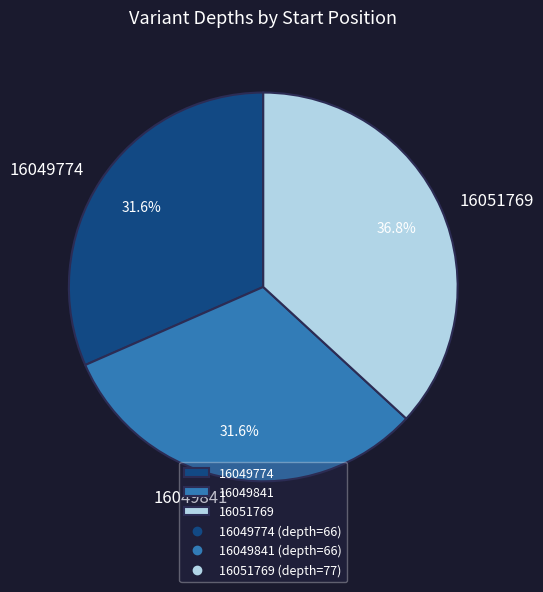

What is the ratio of the value at 16049774 to the value at 16051769?

0.9